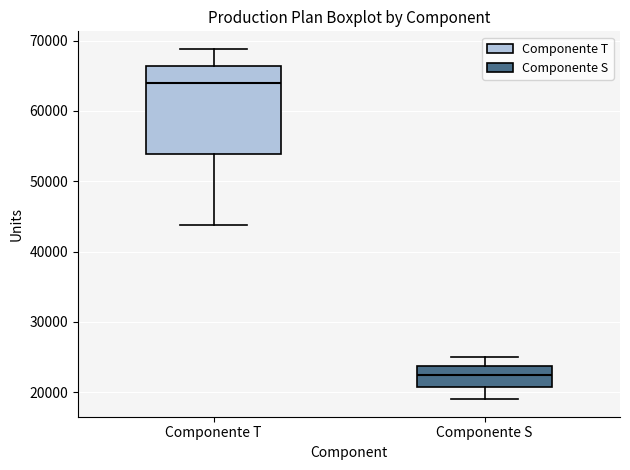

Where does the lower whisker of the box for Componente S end on the y-axis? The values are not printed on the chart, so give them approximately, as read against the axis.

19000